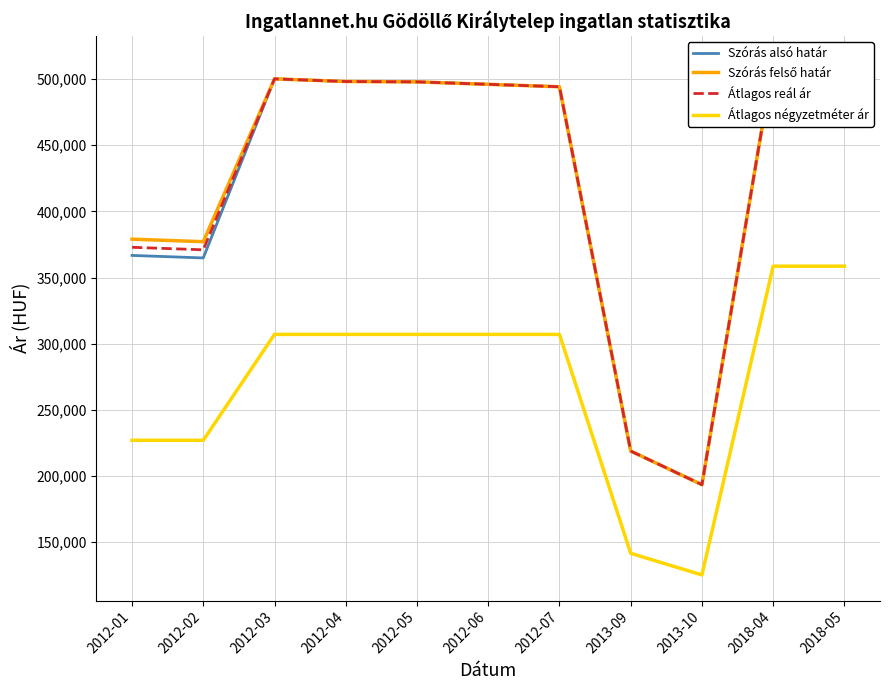

At how many categories does at least one series exceed 202976?

10